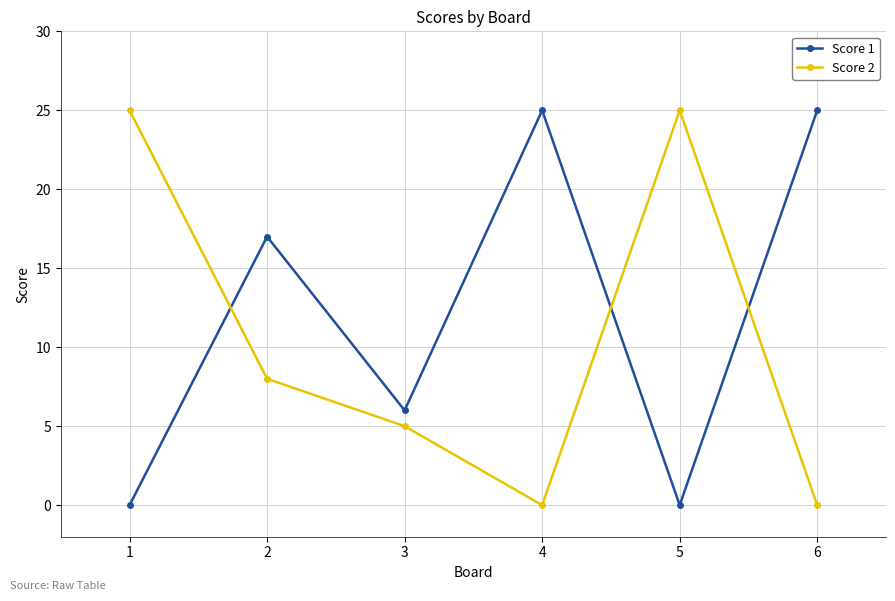

The value of Score 1 at 6 is 37. True or false?

False